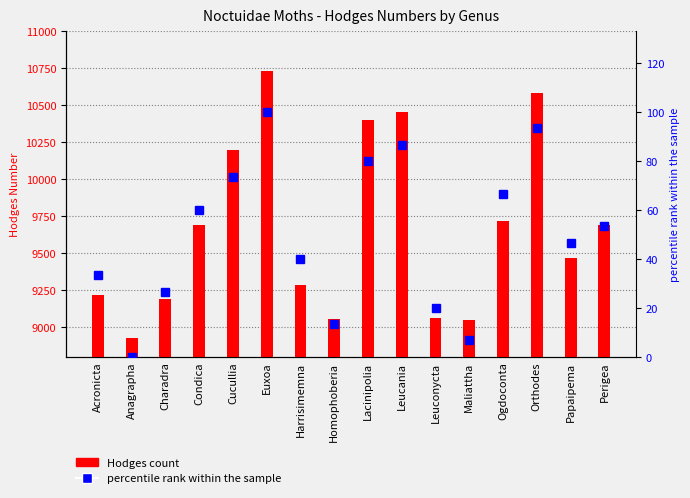

Which category has the lowest value in the Hodges Number series?

Anagrapha